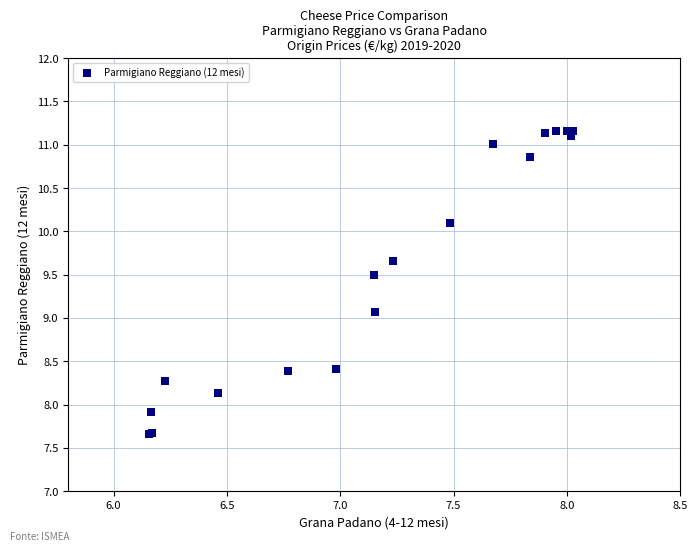

What Y value in the scatter plot is closest to 9?

9.1